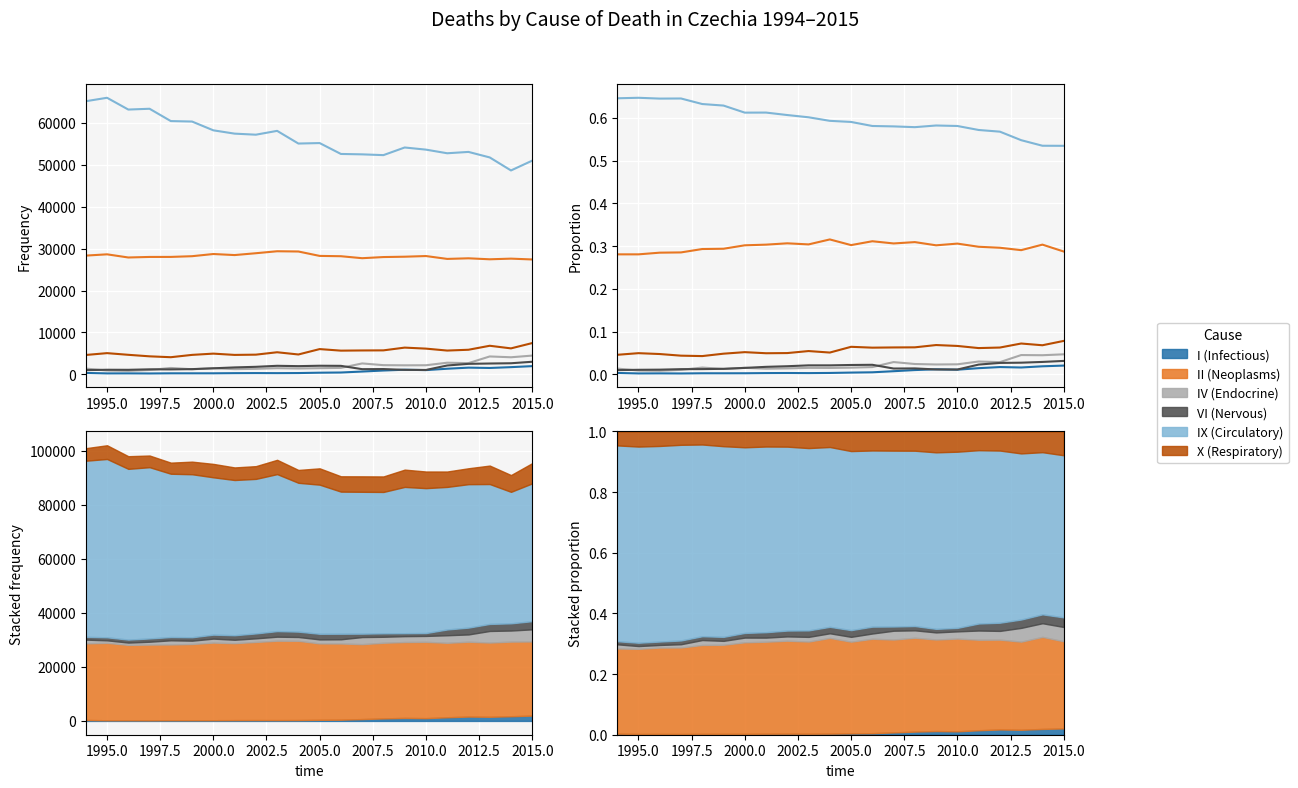

Reading left to right, extract all data points from this chart.

I (Infectious): 0.0	0.0	0.0	0.0	0.0	0.0	0.0	0.0	0.0	0.0	0.0	0.0	0.0	0.0	0.0	0.0	0.0	0.0	0.0	0.0	0.0	0.0
II (Neoplasms): 0.3	0.3	0.3	0.3	0.3	0.3	0.3	0.3	0.3	0.3	0.3	0.3	0.3	0.3	0.3	0.3	0.3	0.3	0.3	0.3	0.3	0.3
IV (Endocrine): 0.0	0.0	0.0	0.0	0.0	0.0	0.0	0.0	0.0	0.0	0.0	0.0	0.0	0.0	0.0	0.0	0.0	0.0	0.0	0.0	0.0	0.0
VI (Nervous): 0.0	0.0	0.0	0.0	0.0	0.0	0.0	0.0	0.0	0.0	0.0	0.0	0.0	0.0	0.0	0.0	0.0	0.0	0.0	0.0	0.0	0.0
IX (Circulatory): 0.6	0.6	0.6	0.6	0.6	0.6	0.6	0.6	0.6	0.6	0.6	0.6	0.6	0.6	0.6	0.6	0.6	0.6	0.6	0.5	0.5	0.5
X (Respiratory): 0.0	0.0	0.0	0.0	0.0	0.0	0.1	0.0	0.1	0.1	0.1	0.1	0.1	0.1	0.1	0.1	0.1	0.1	0.1	0.1	0.1	0.1